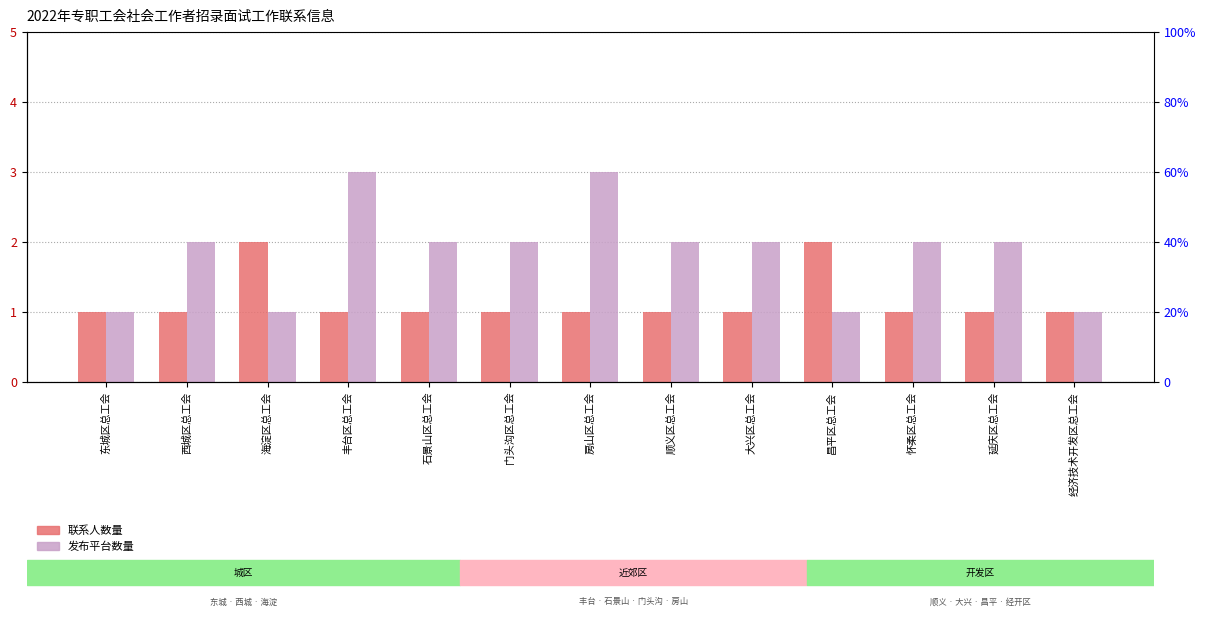

The 发布平台数量 series shows 5 at 丰台区总工会. True or false?

False